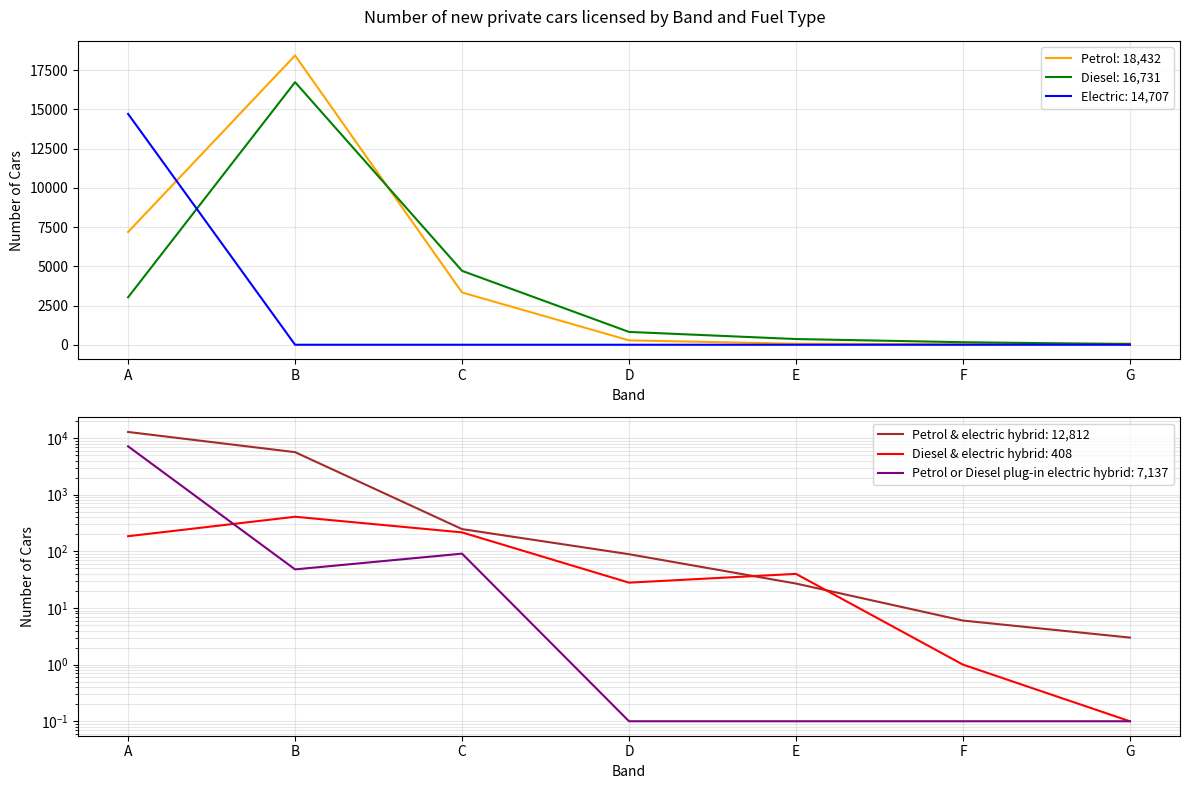

How many values in the Petrol series exceed 280?

3